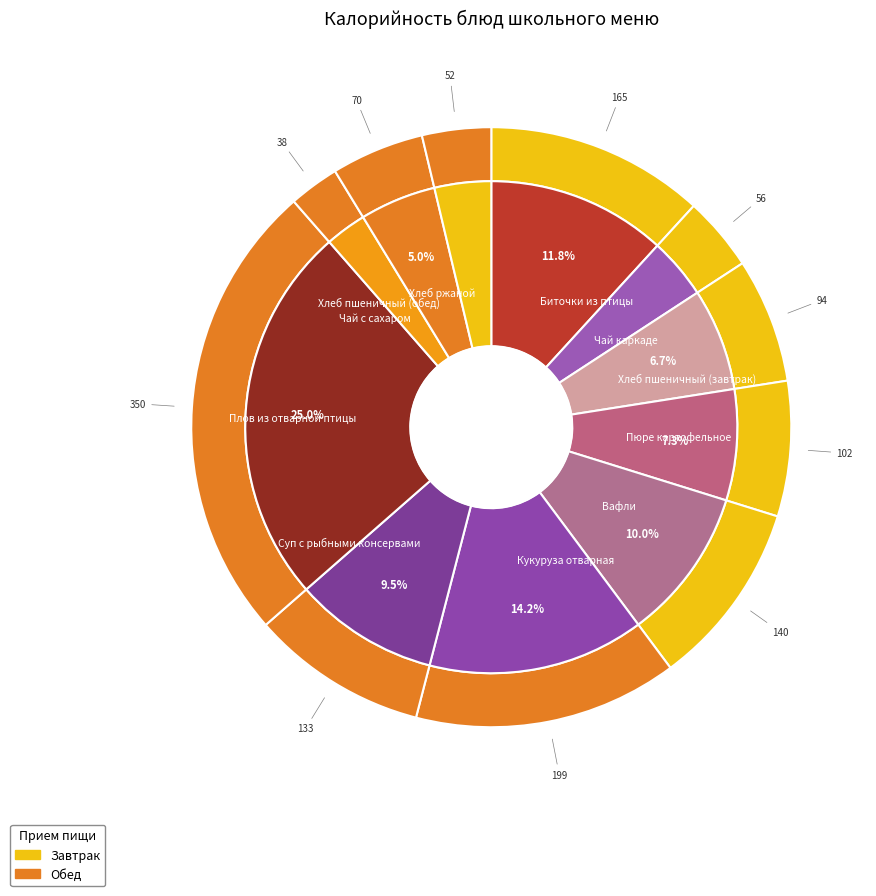

Is there any slice that represents more than half of the pie?

No